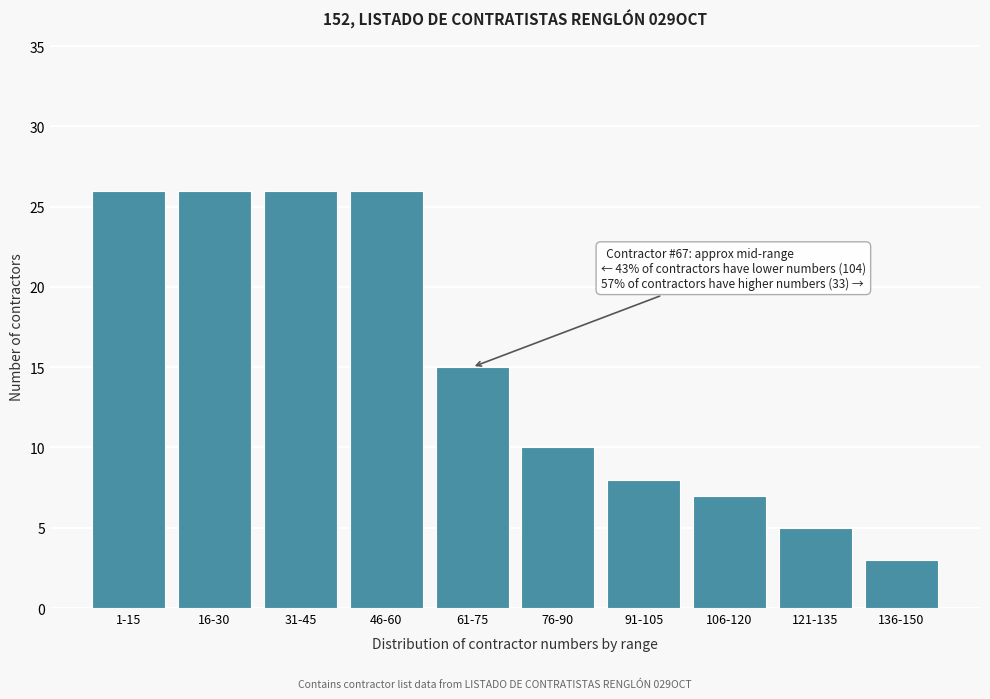

Reading left to right, transcribe all the data shown in this chart.

1-15=26	16-30=26	31-45=26	46-60=26	61-75=15	76-90=10	91-105=8	106-120=7	121-135=5	136-150=3